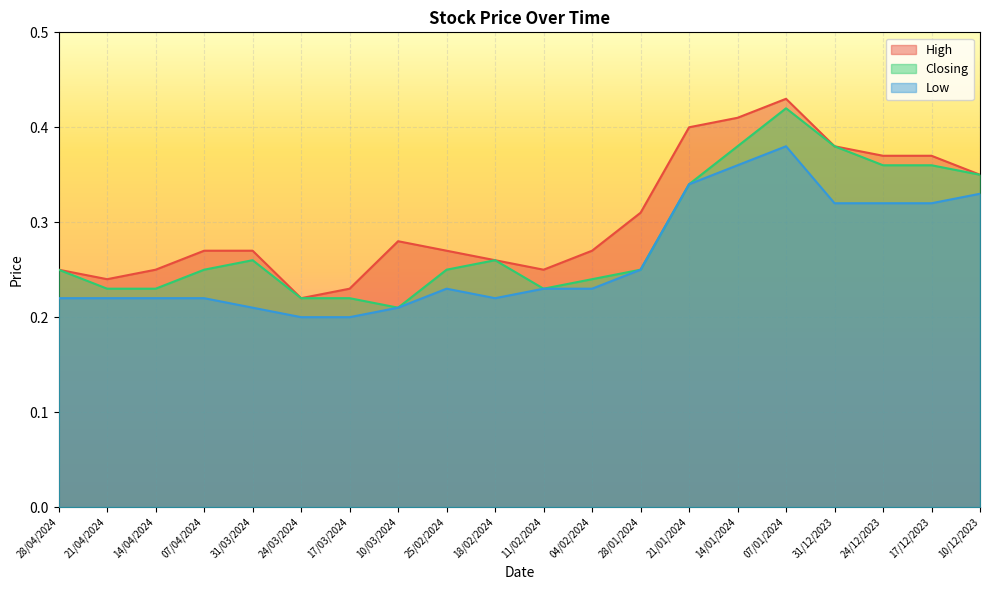

What are all the series names shown in the legend?

High, Closing, Low